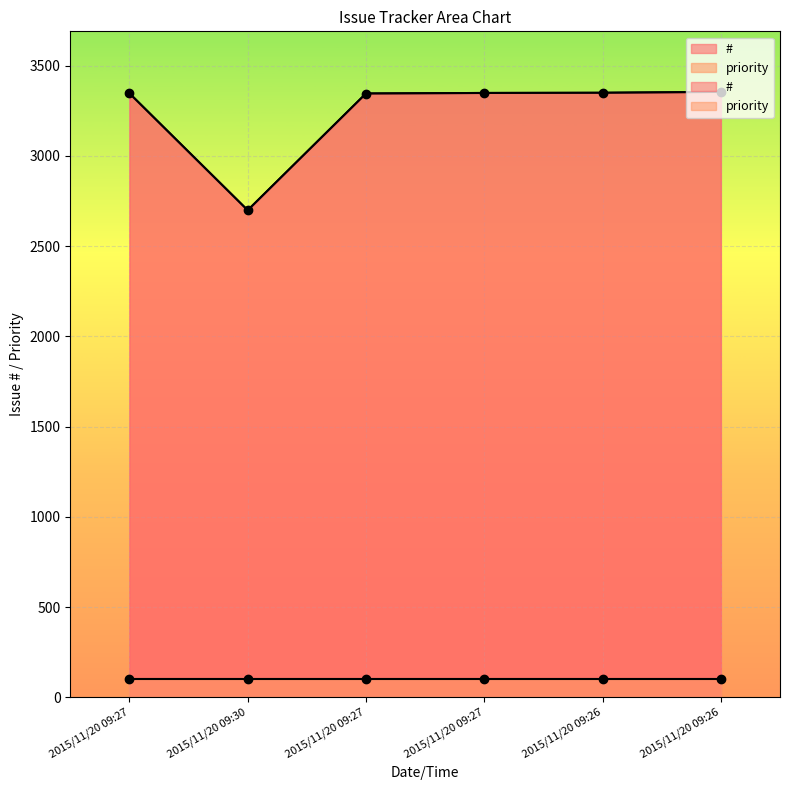

What is the change in value from 2015/11/20 09:30 to 2015/11/20 09:26?

+656